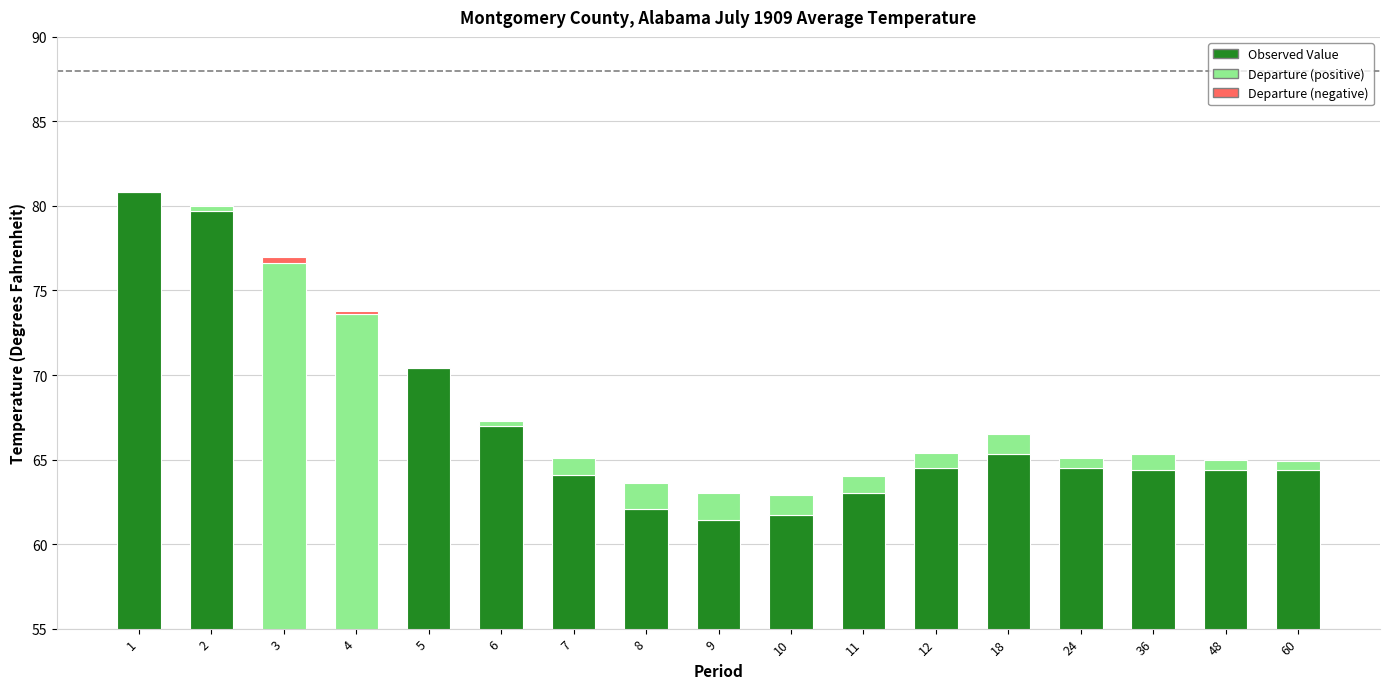

True or false: Mean has a value of 70.4 at 5.

True